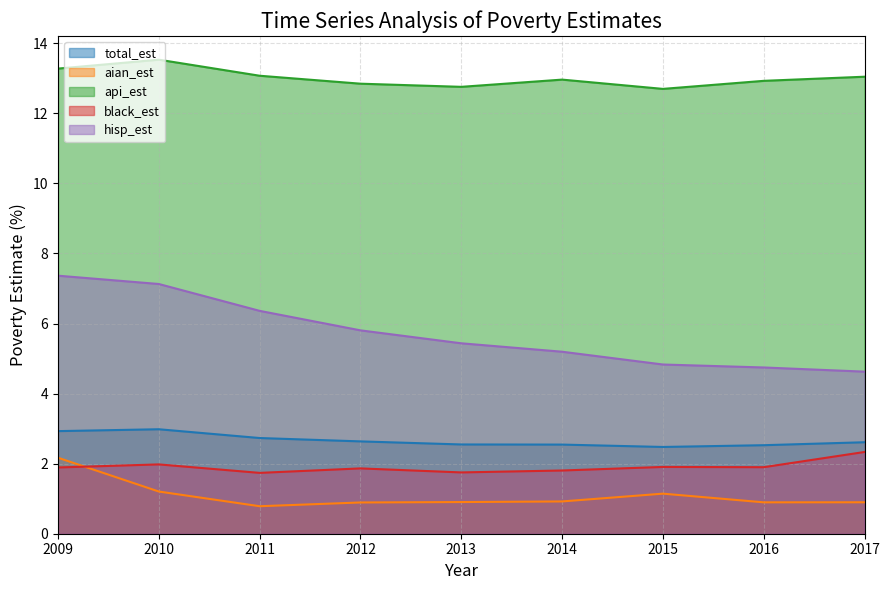

What are all the series names shown in the legend?

total_est, aian_est, api_est, black_est, hisp_est